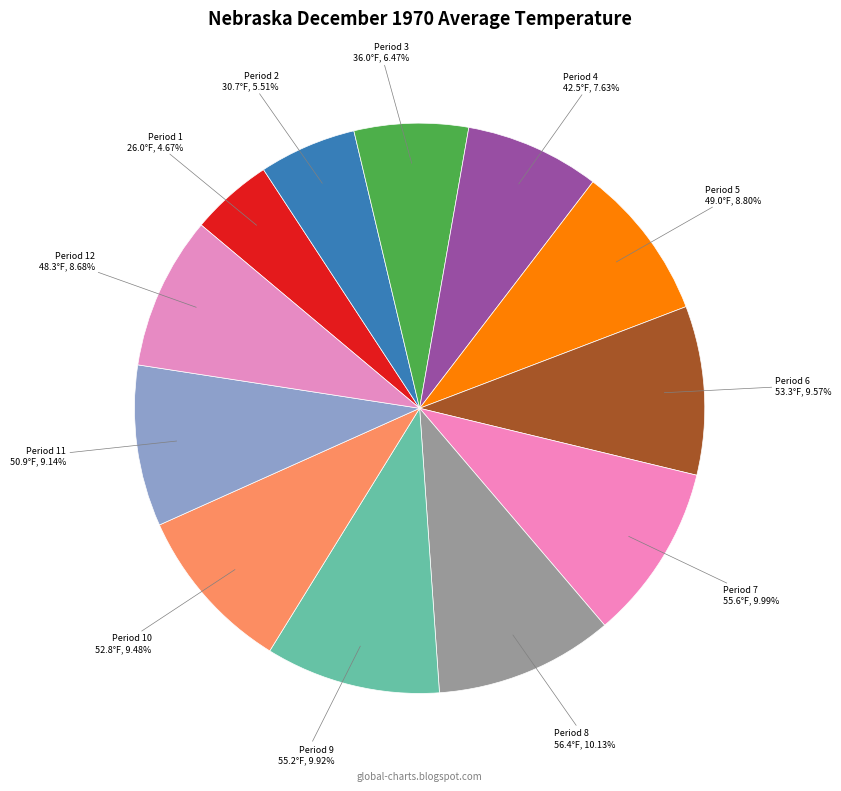

True or false: Period 3 accounts for 20% of the total.

False